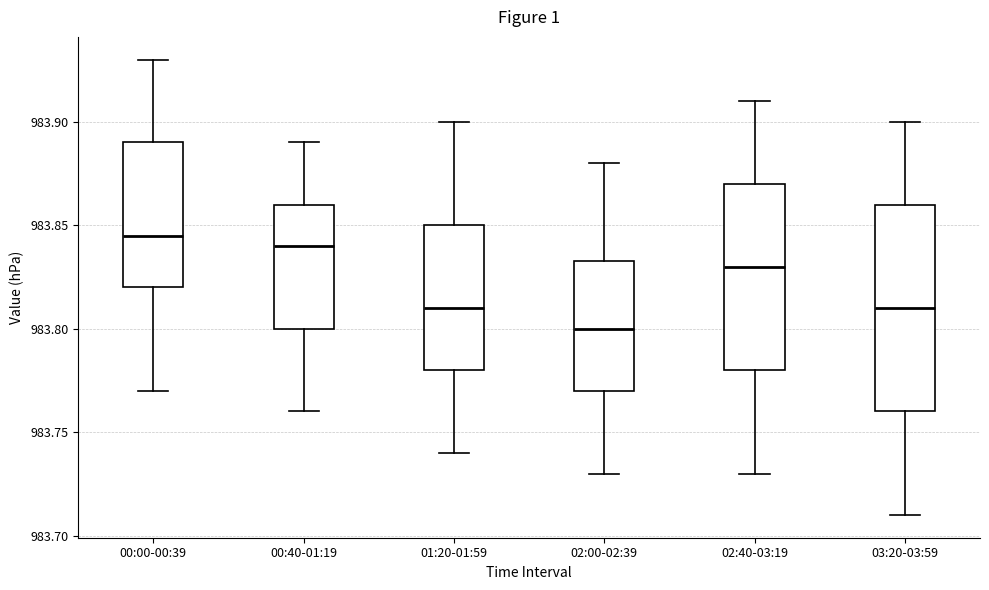

Reading left to right, transcribe this box plot: for each box, give where its median line is, the range the box spans, and where its two whiskers end, as read against the y-axis. The values are not printed on the chart, so give them approximately, as read against the axis.

00:00-00:39: median 983.845, box 983.820 to 983.890, whiskers 983.770 to 983.930
00:40-01:19: median 983.840, box 983.800 to 983.860, whiskers 983.760 to 983.890
01:20-01:59: median 983.810, box 983.780 to 983.850, whiskers 983.740 to 983.900
02:00-02:39: median 983.800, box 983.770 to 983.835, whiskers 983.730 to 983.880
02:40-03:19: median 983.830, box 983.780 to 983.870, whiskers 983.730 to 983.910
03:20-03:59: median 983.810, box 983.760 to 983.860, whiskers 983.710 to 983.900